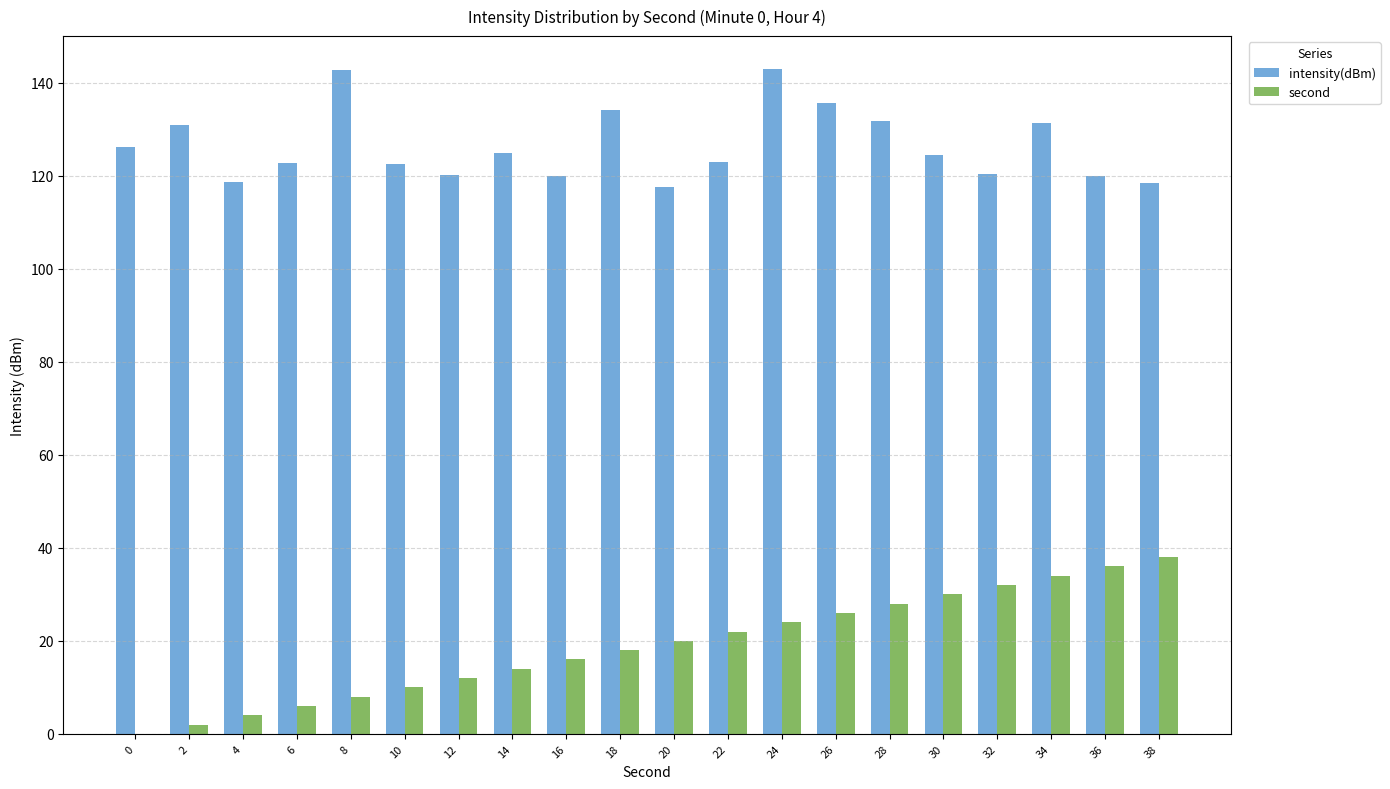

Which series has the largest total across all categories?

intensity(dBm)